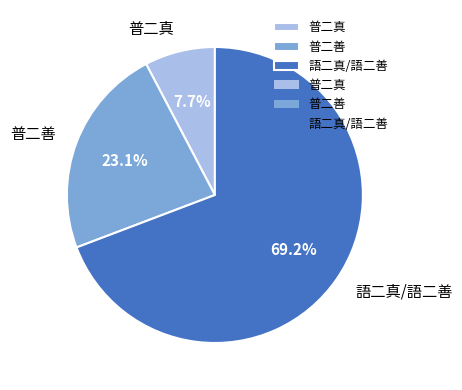

What is the largest slice in the pie chart?

語二真/語二善